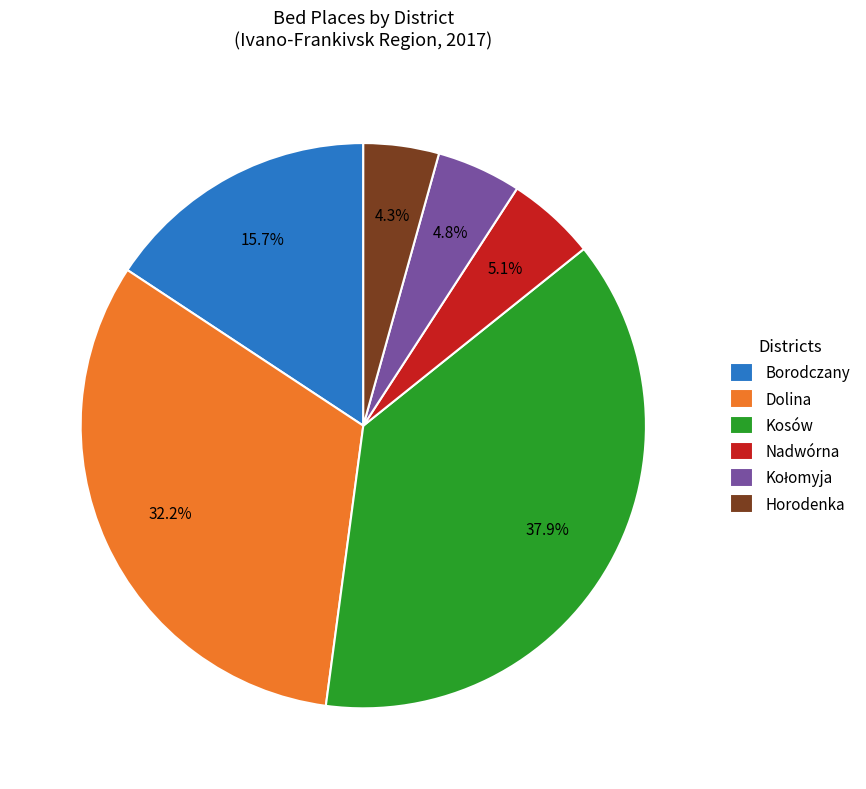

Which has a higher value, Nadwórna or Dolina?

Dolina